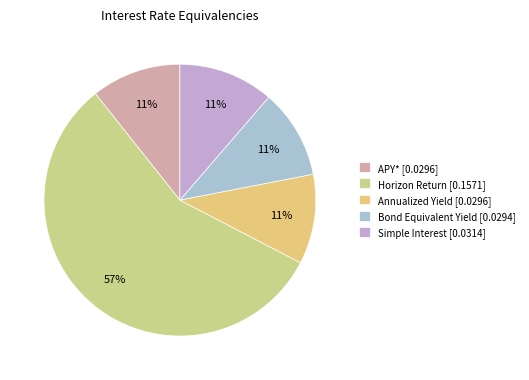

Is it true that Annualized Yield is 17% of the pie?

False